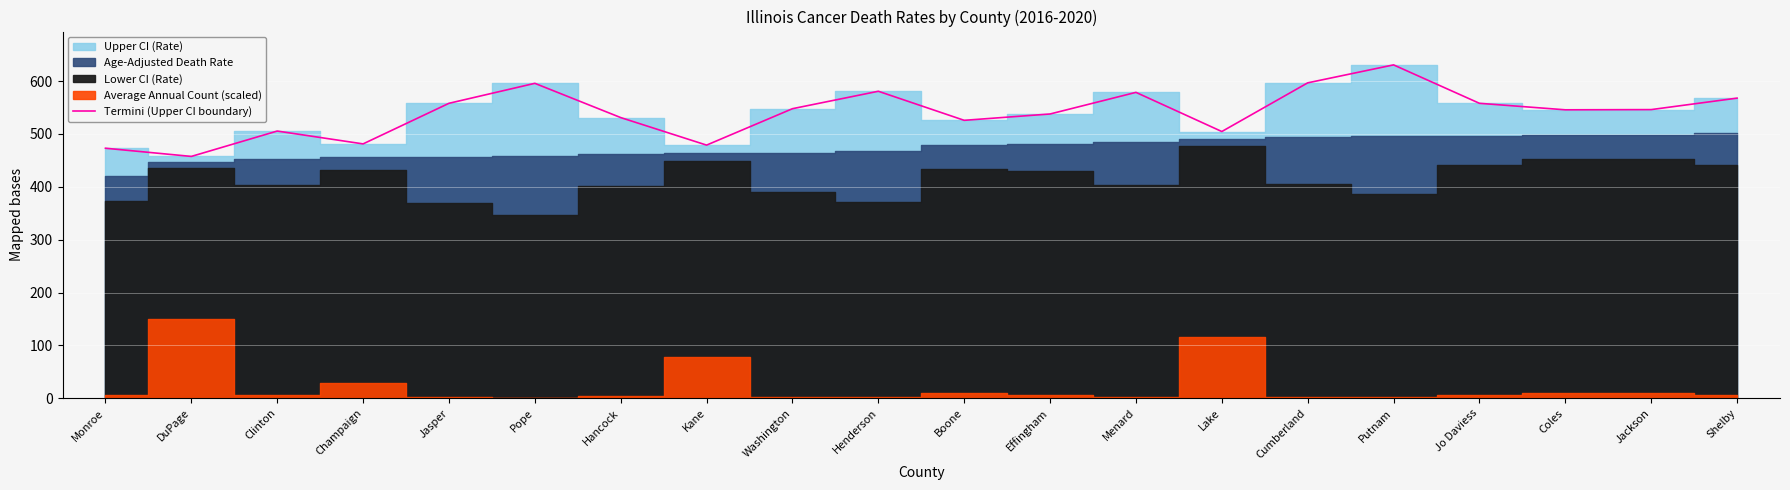

True or false: the data shows 505.5 at Clinton.

True